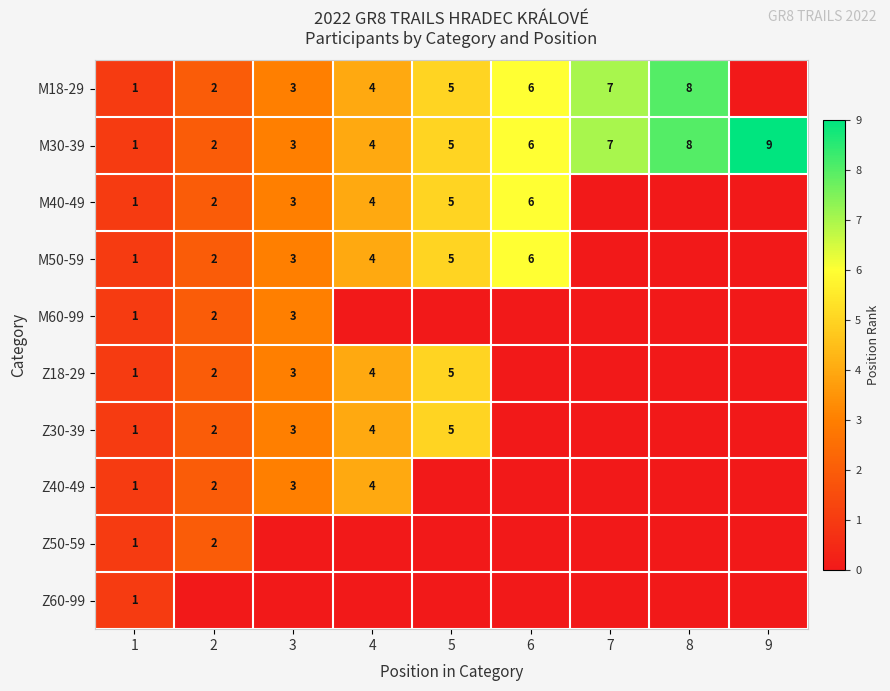

The value of Z40-49 at 2 is 1. True or false?

False